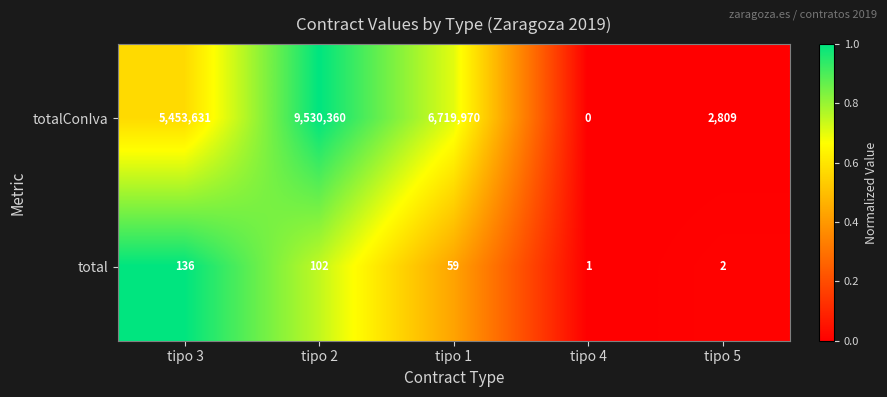

Which label corresponds to the smallest value in the chart?

tipo 4